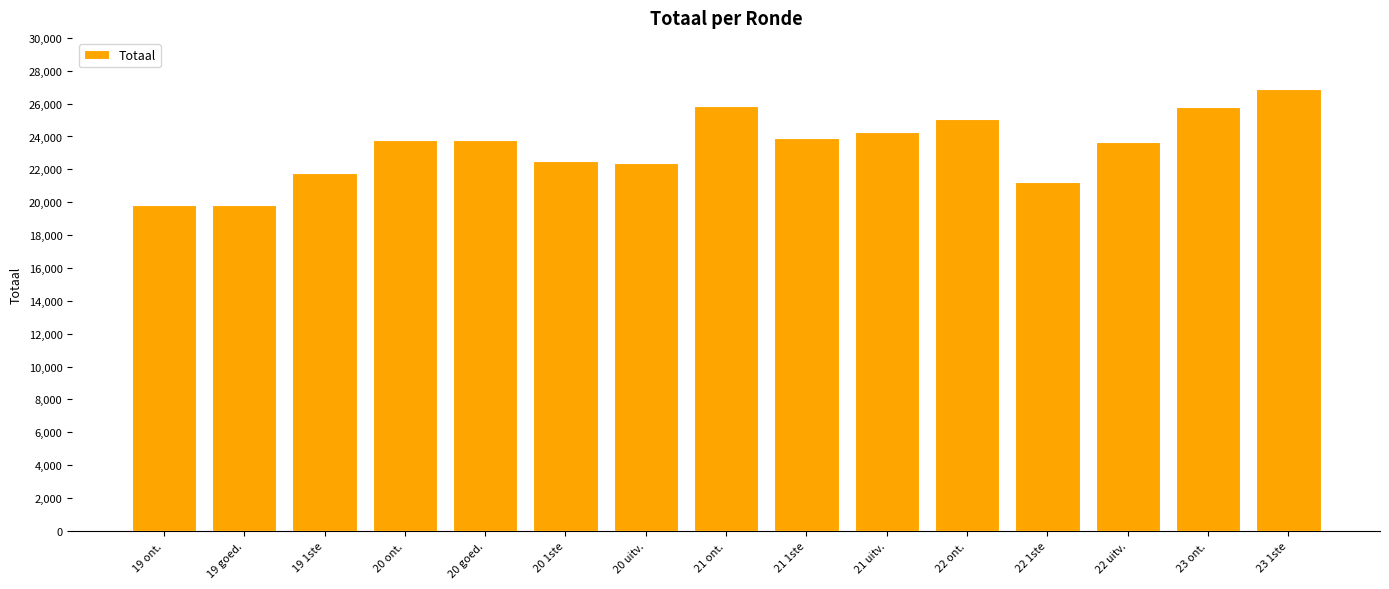

The chart shows a value of 40492 at 20 ont.. True or false?

False